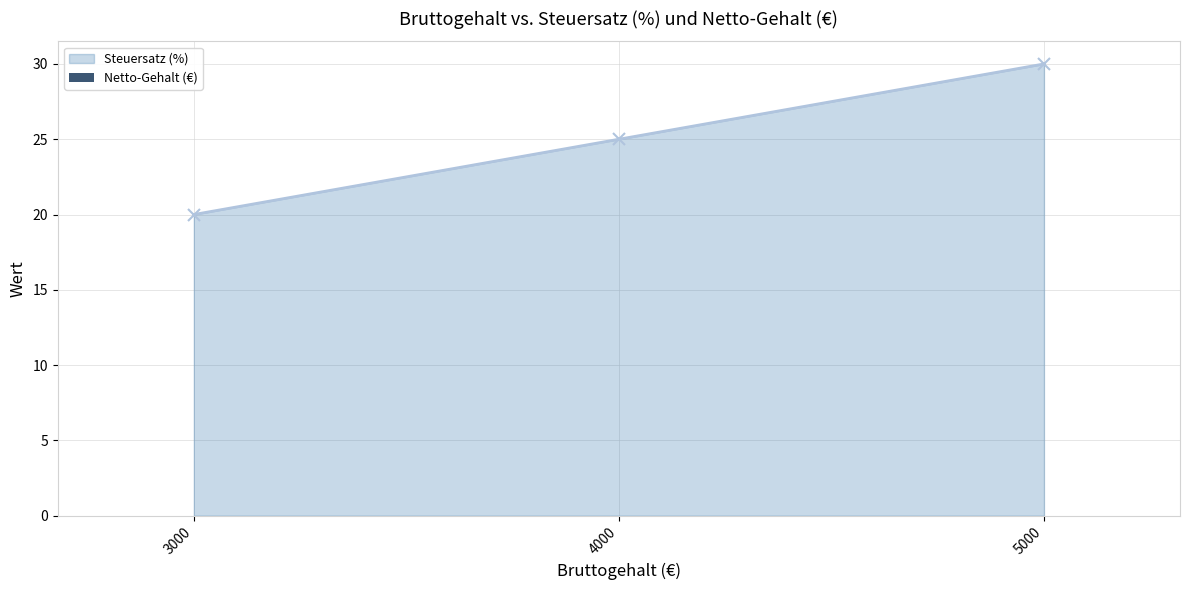

Between 4000 and 3000, which is larger?

4000